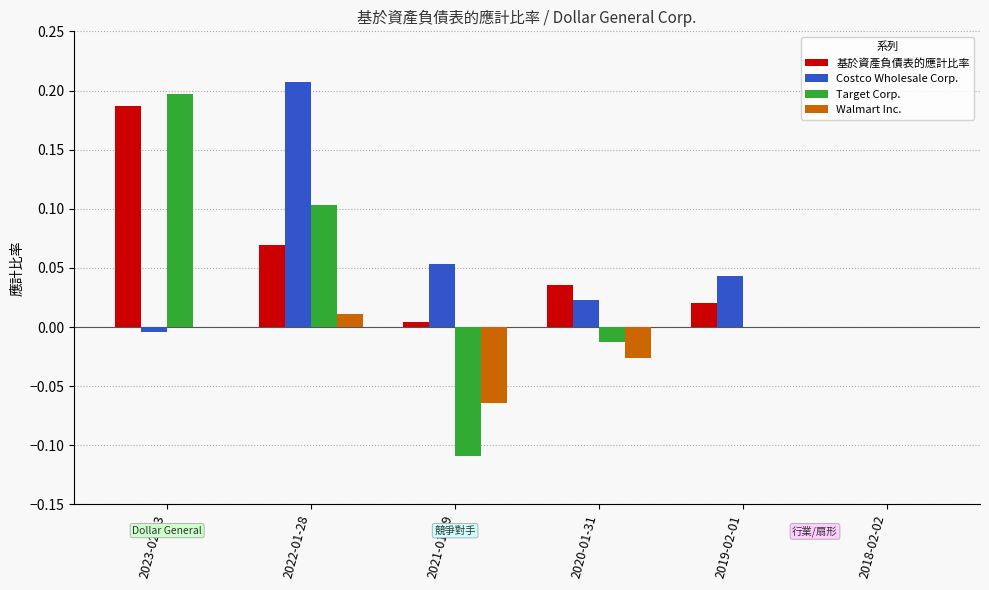

Count the number of data series in this chart.

4